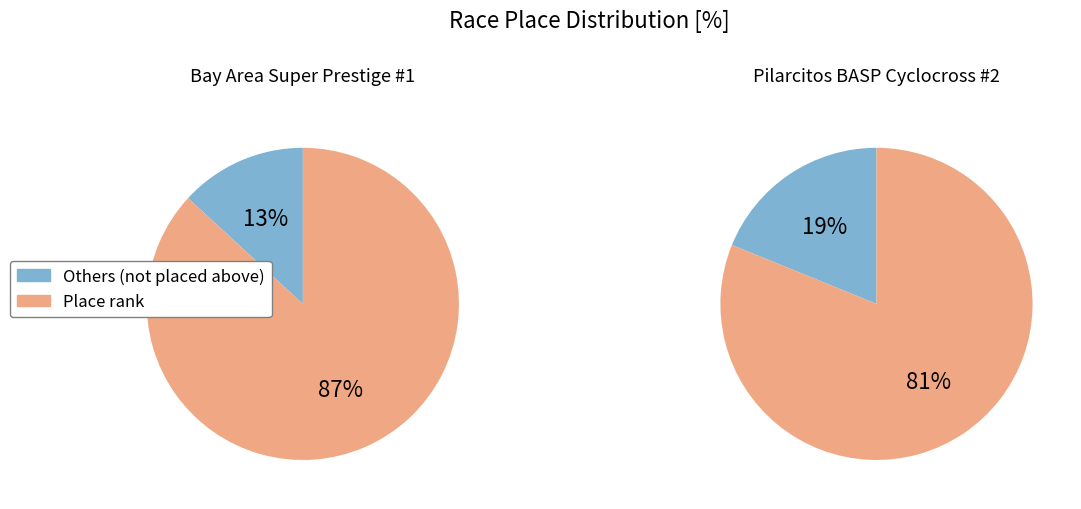

Is Bay Area Super Prestige #1 the majority of the pie?

Yes